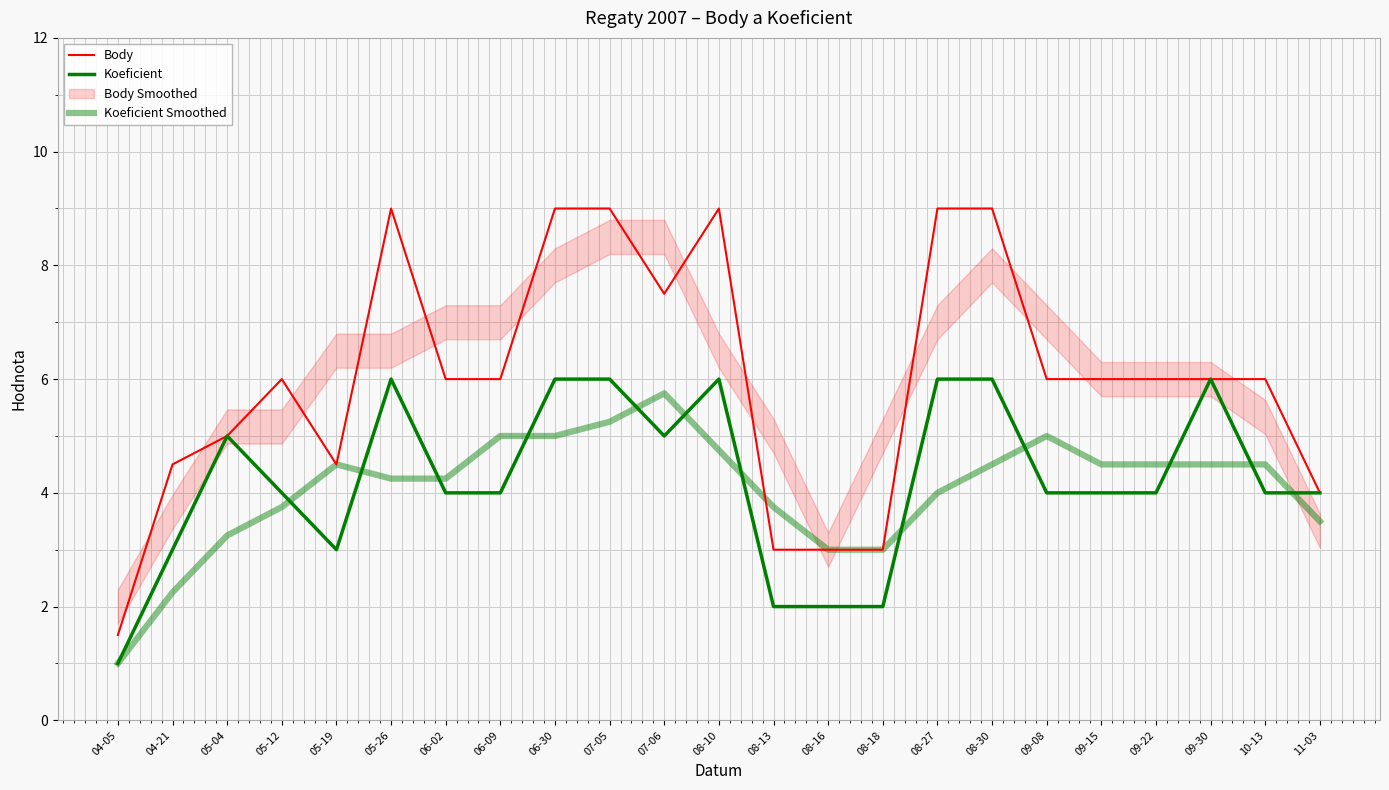

What is the total value across all series at 05-04?

13.2